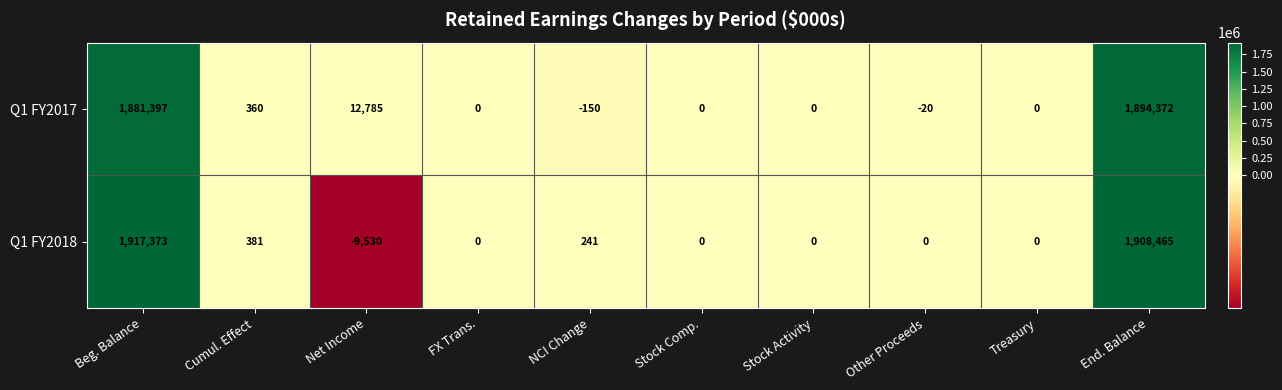

At which label is Q1 FY2017 closest to 947111?

Beg. Balance